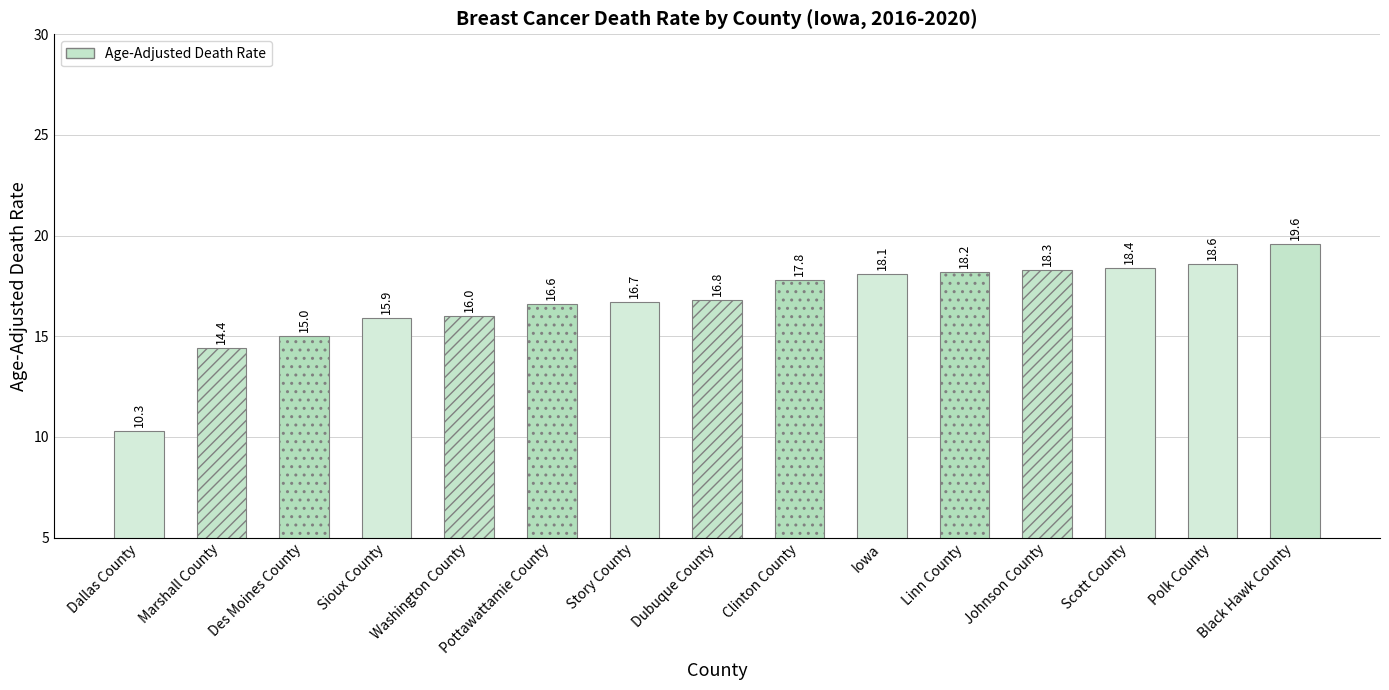

The value at Marshall County is 19.7. True or false?

False